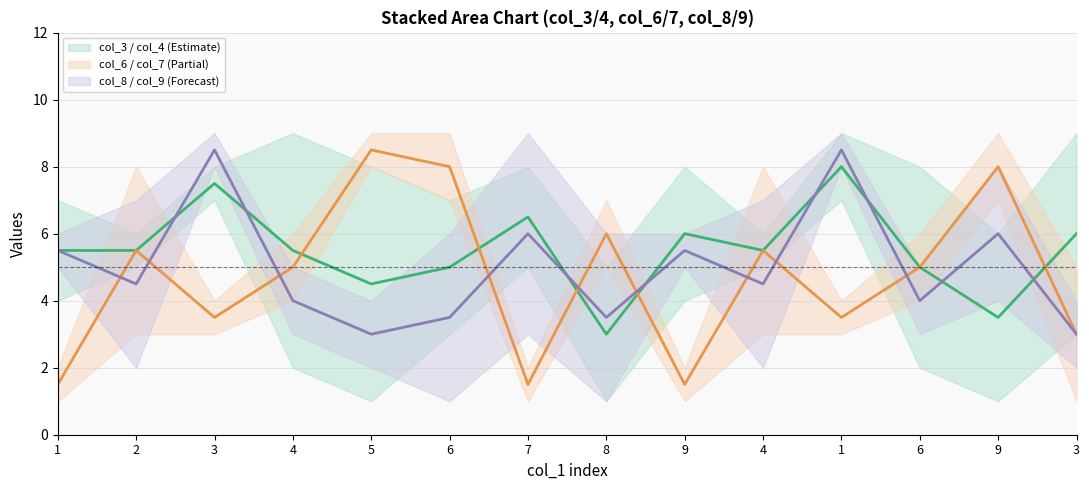

How many intersections are there between col_6 / col_7 (Partial) (mid) and col_8 / col_9 (Forecast) (mid)?

9